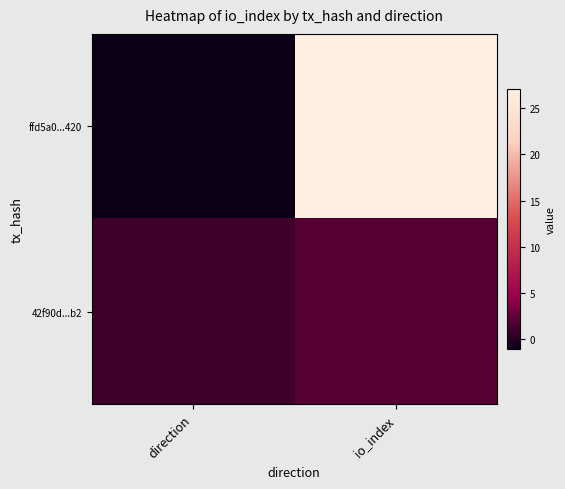

Reading left to right, transcribe all the data shown in this chart.

ffd5a0...420: direction=-1	io_index=27
42f90d...b2: direction=1	io_index=2